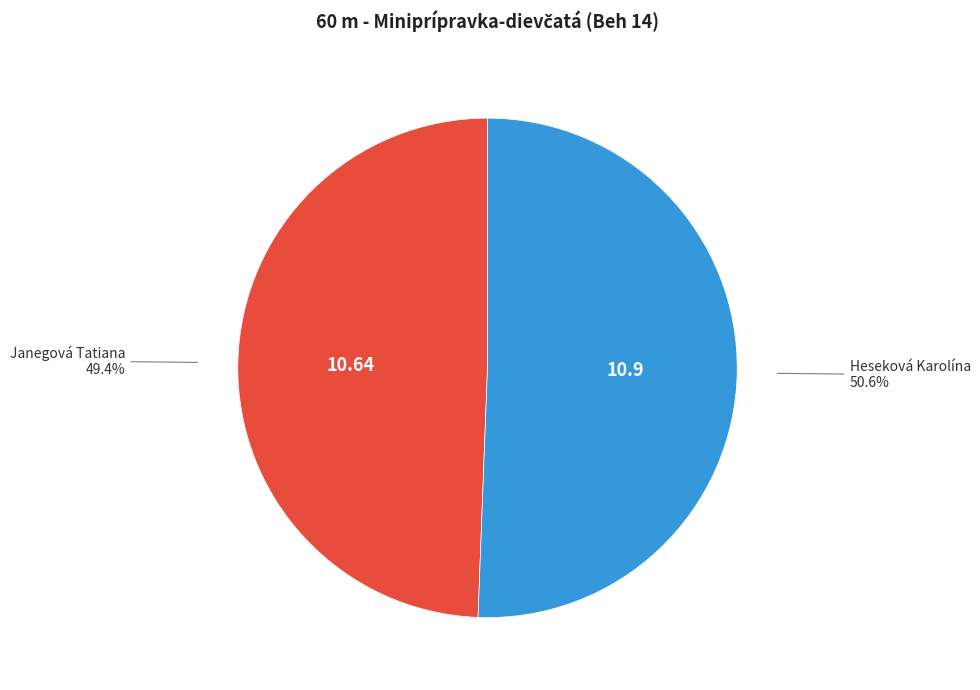

How many segments does this pie chart have?

2